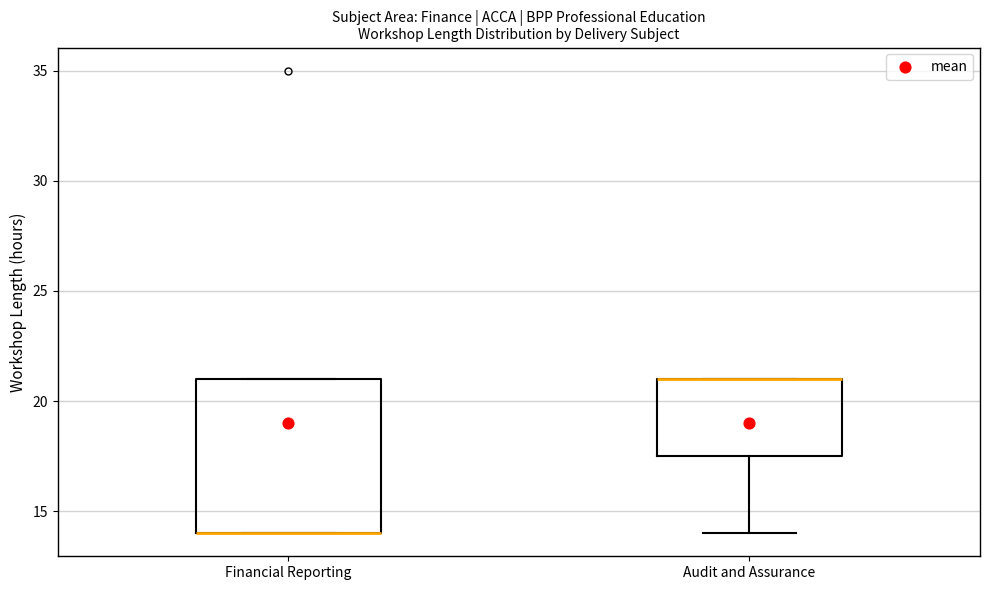

Where is the lower edge of the box for Audit and Assurance on the y-axis? The values are not printed on the chart, so give them approximately, as read against the axis.

17.5